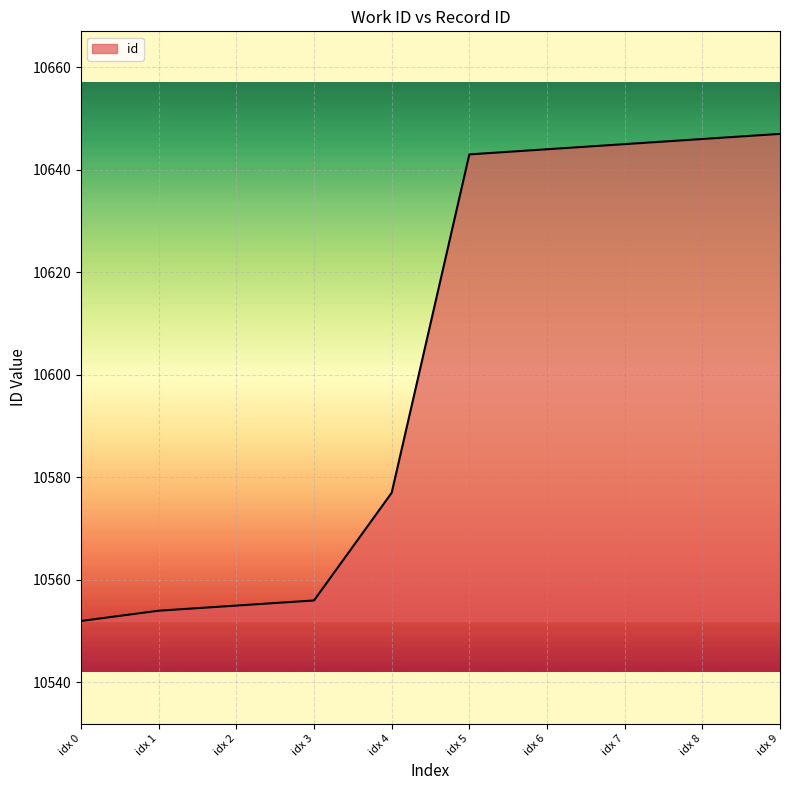

Approximately how many times larger is the value at idx 1 compared to idx 8?

1.0